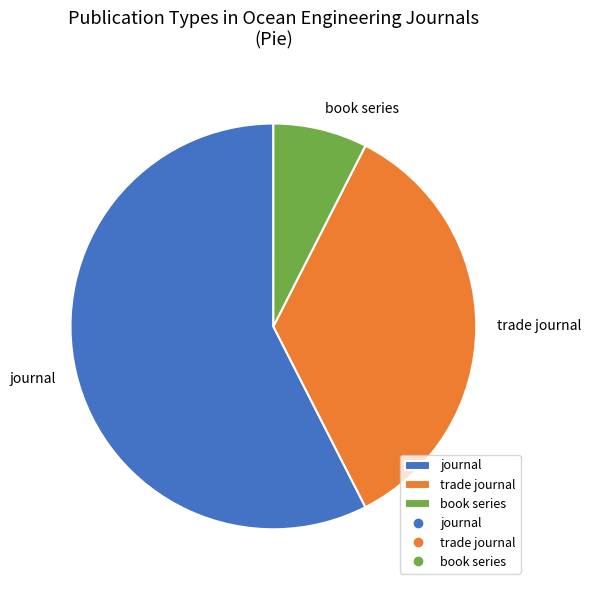

Is the sum of journal and book series greater than half?

Yes